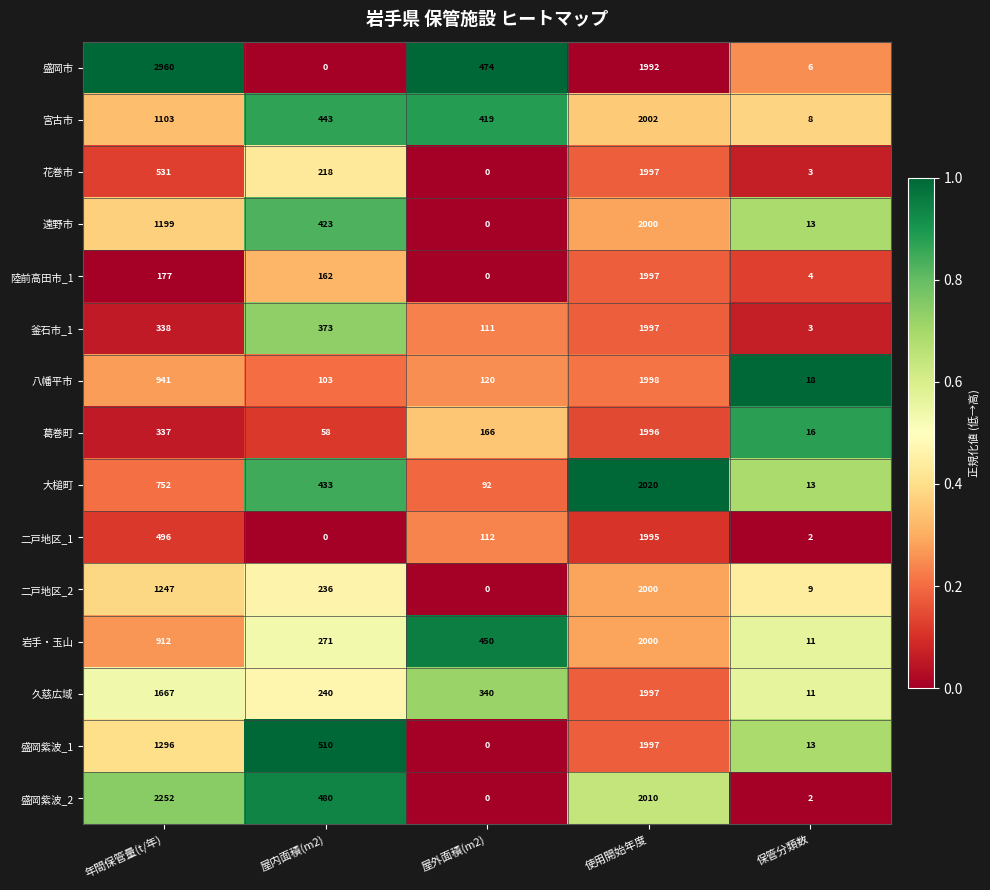

At which label does 岩手・玉山 first exceed 450?

年間保管量(t/年)